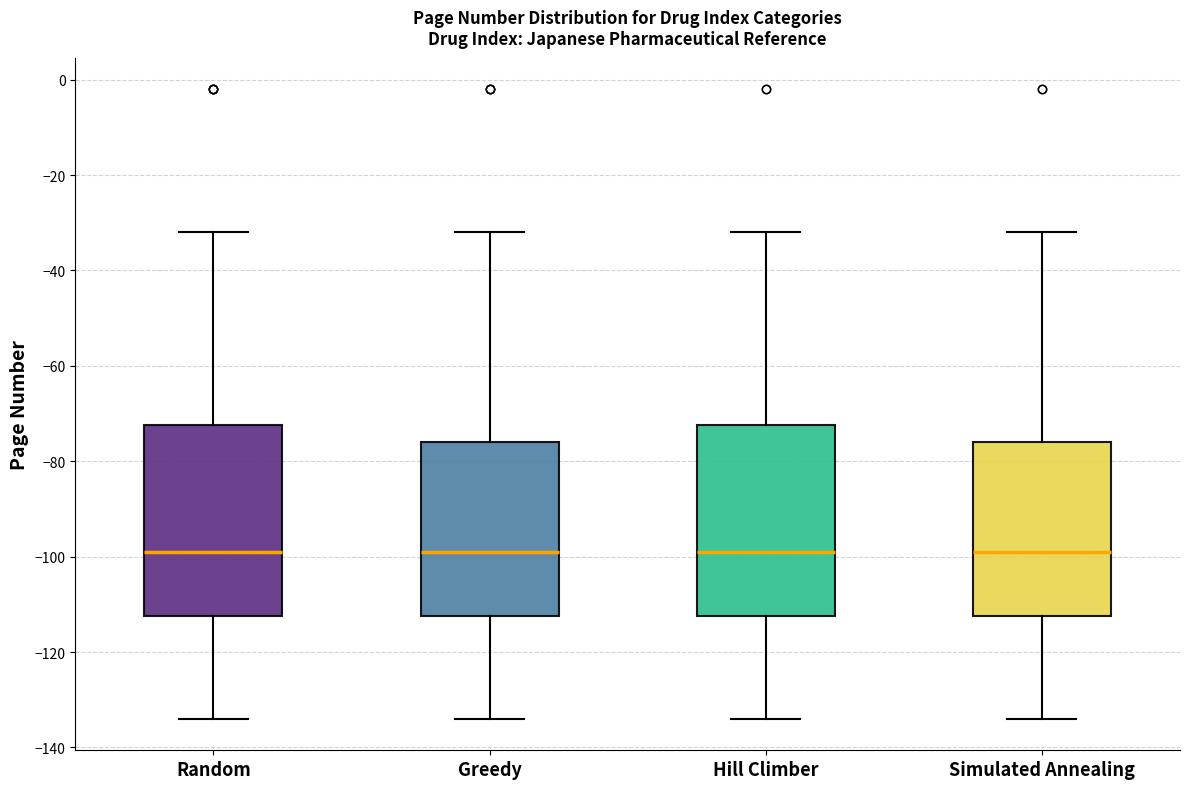

Where does the median line of the box for Random sit on the y-axis? The values are not printed on the chart, so give them approximately, as read against the axis.

-98